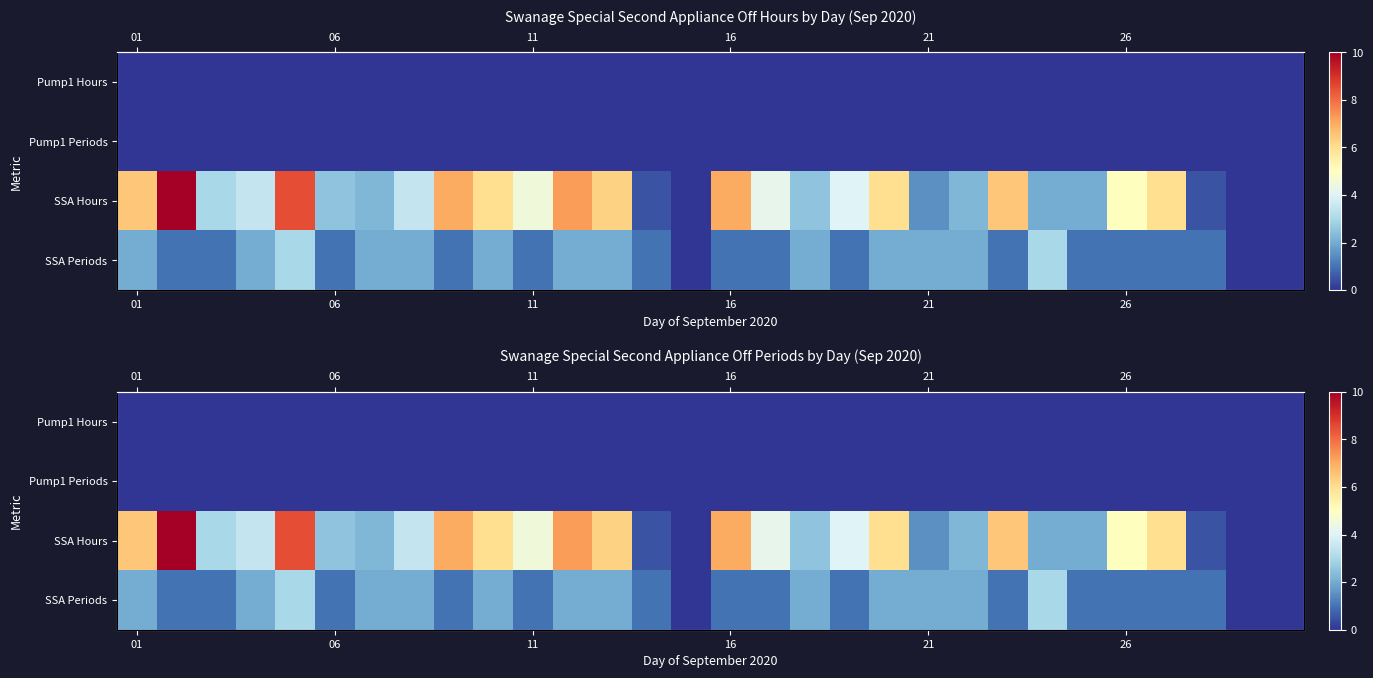

At which label is Pump1 Hours closest to 0?

01